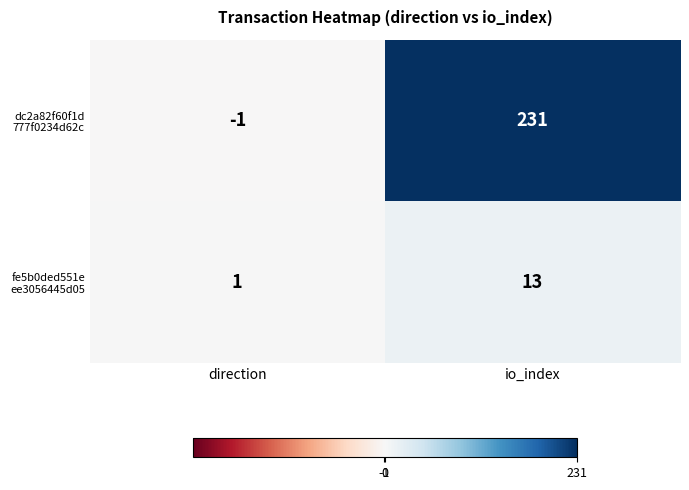

At which category is the sum across all series the highest?

io_index